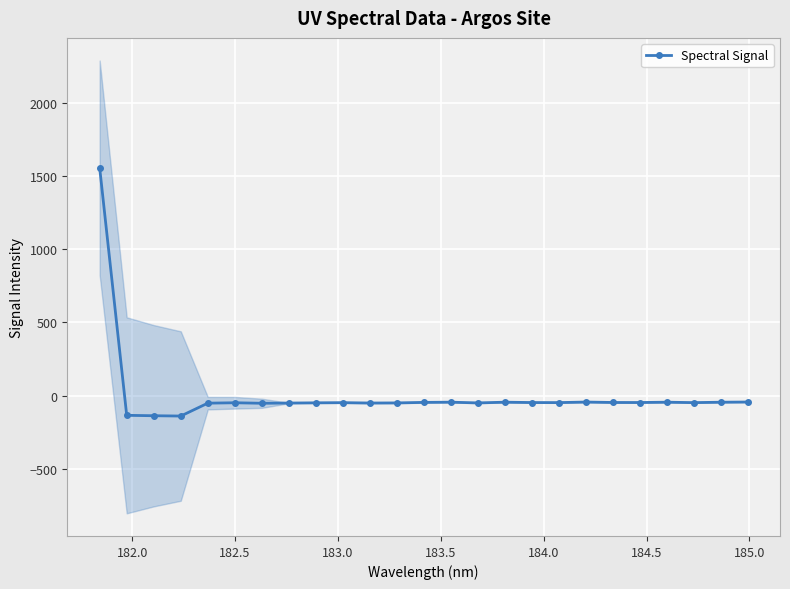

True or false: Spectral Signal has more than 2 points higher than both neighbors.

True